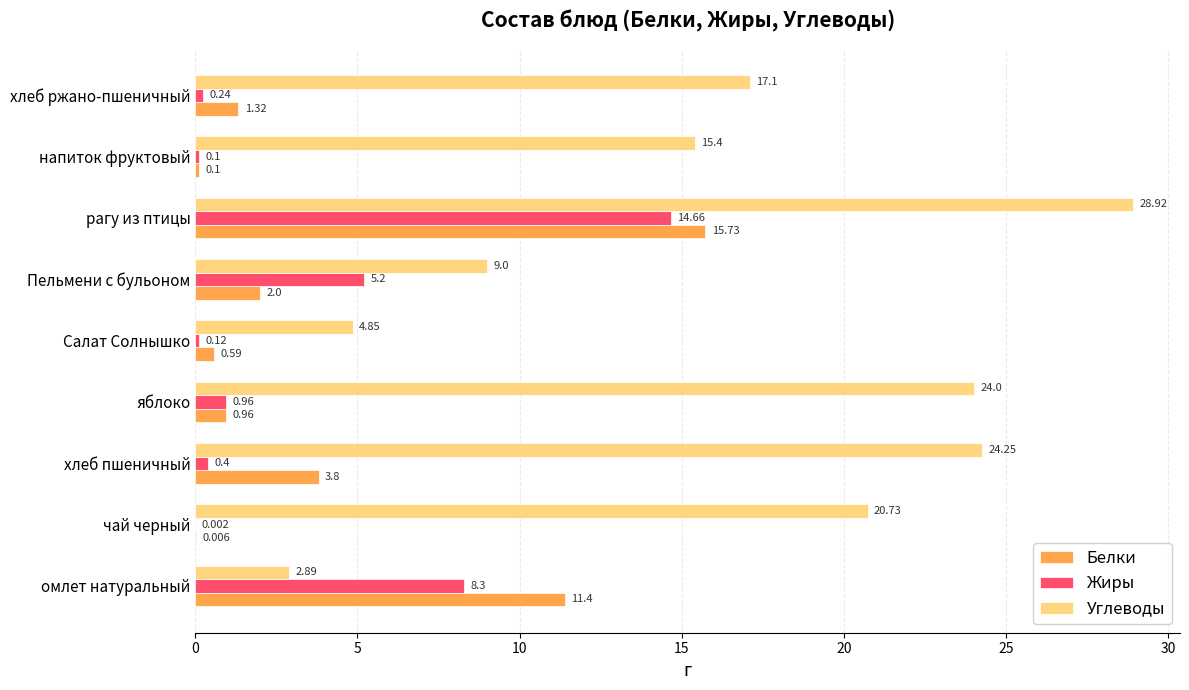

At which category is the sum across all series the highest?

рагу из птицы